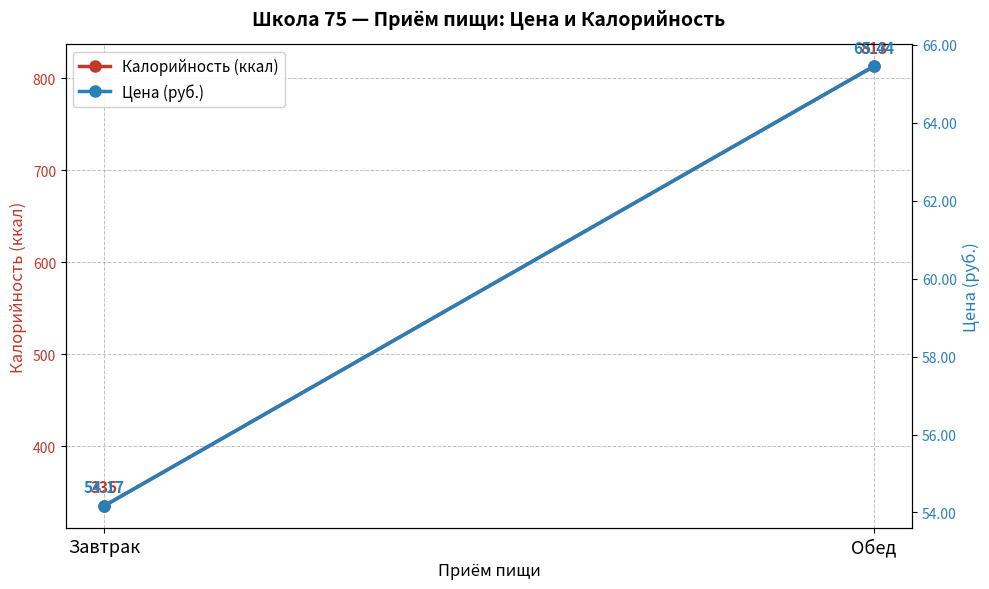

What value does the Калорийность (ккал) series have at Завтрак?

335.0